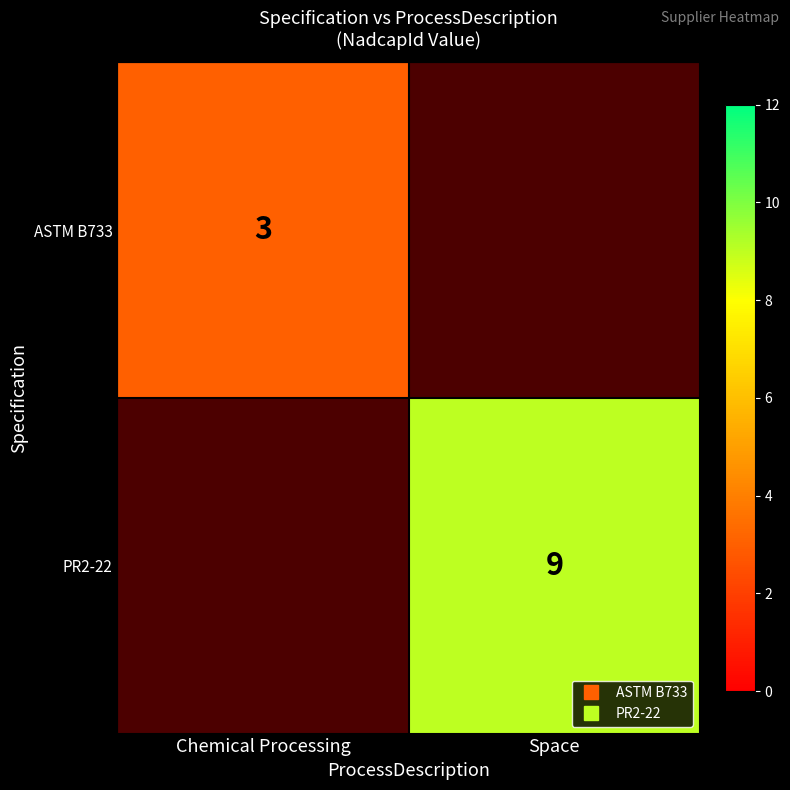

Which series has the widest spread of values?

ASTM B733